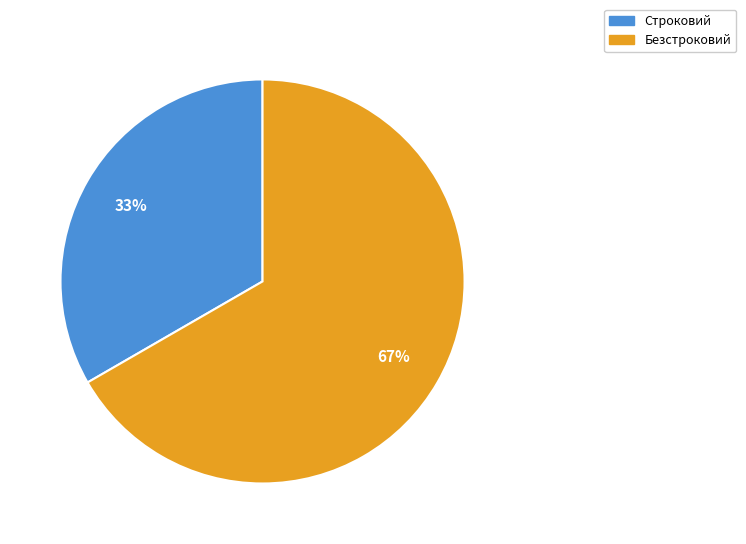

Is the sum of Строковий and Безстроковий greater than half?

Yes